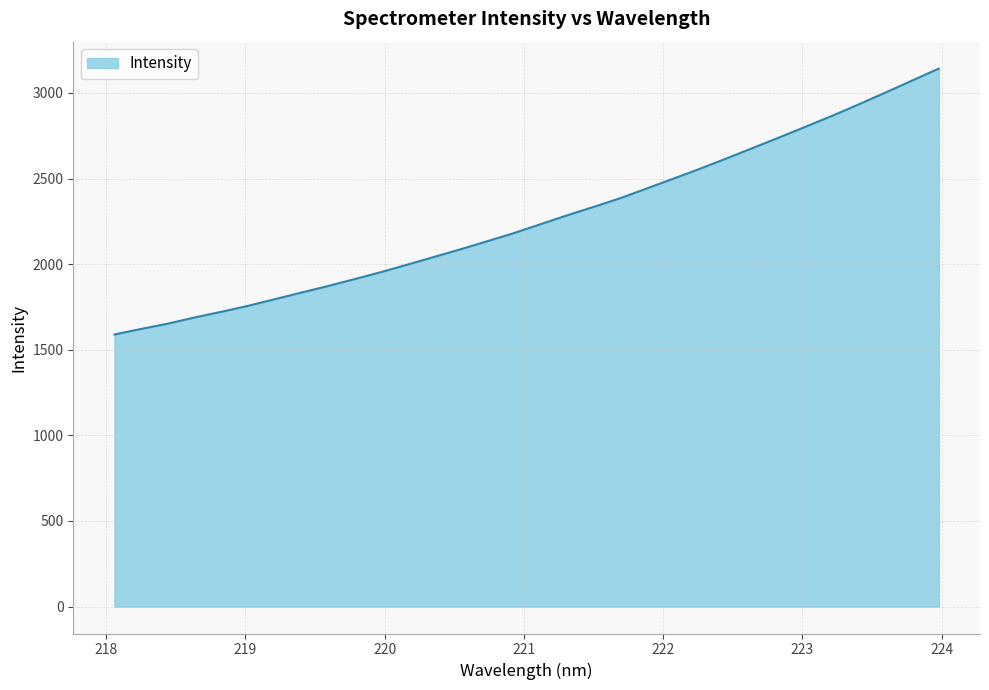

What is the difference between the maximum and minimum values?

1553.1